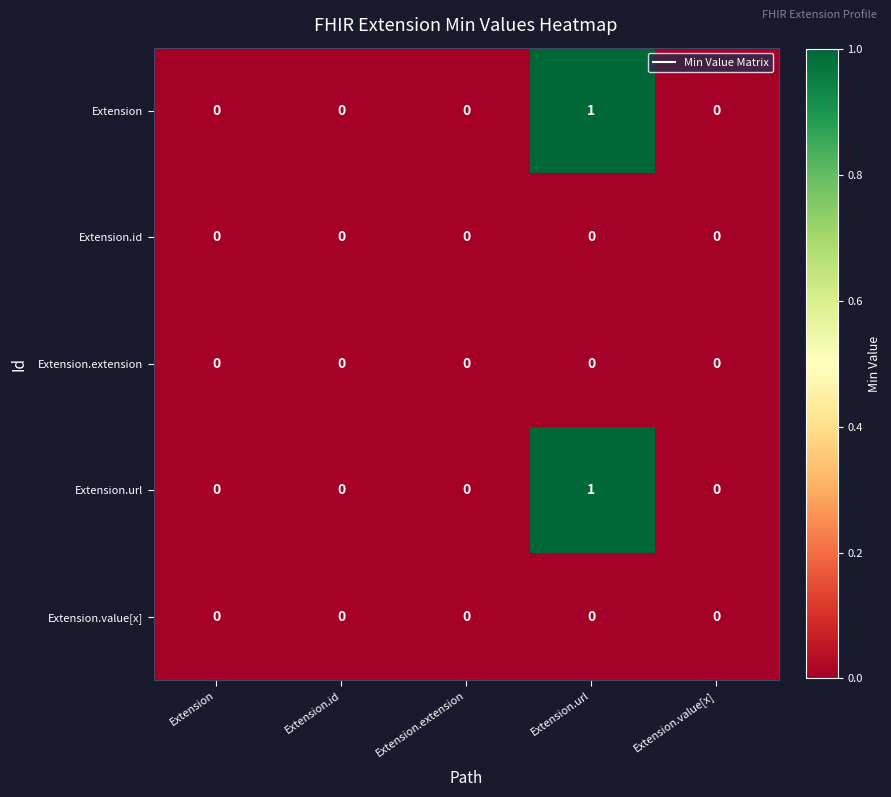

Count the number of data series in this chart.

5